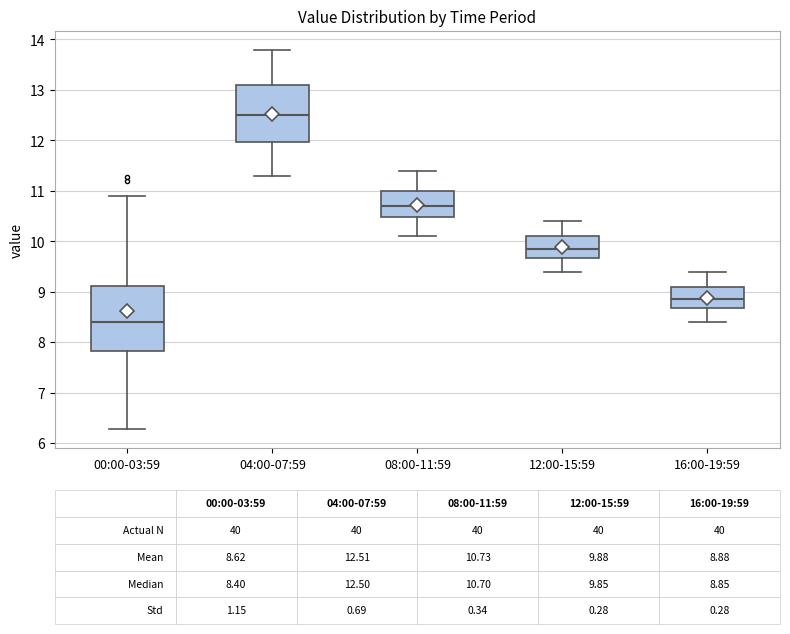

Which box's median line is the highest?

04:00-07:59